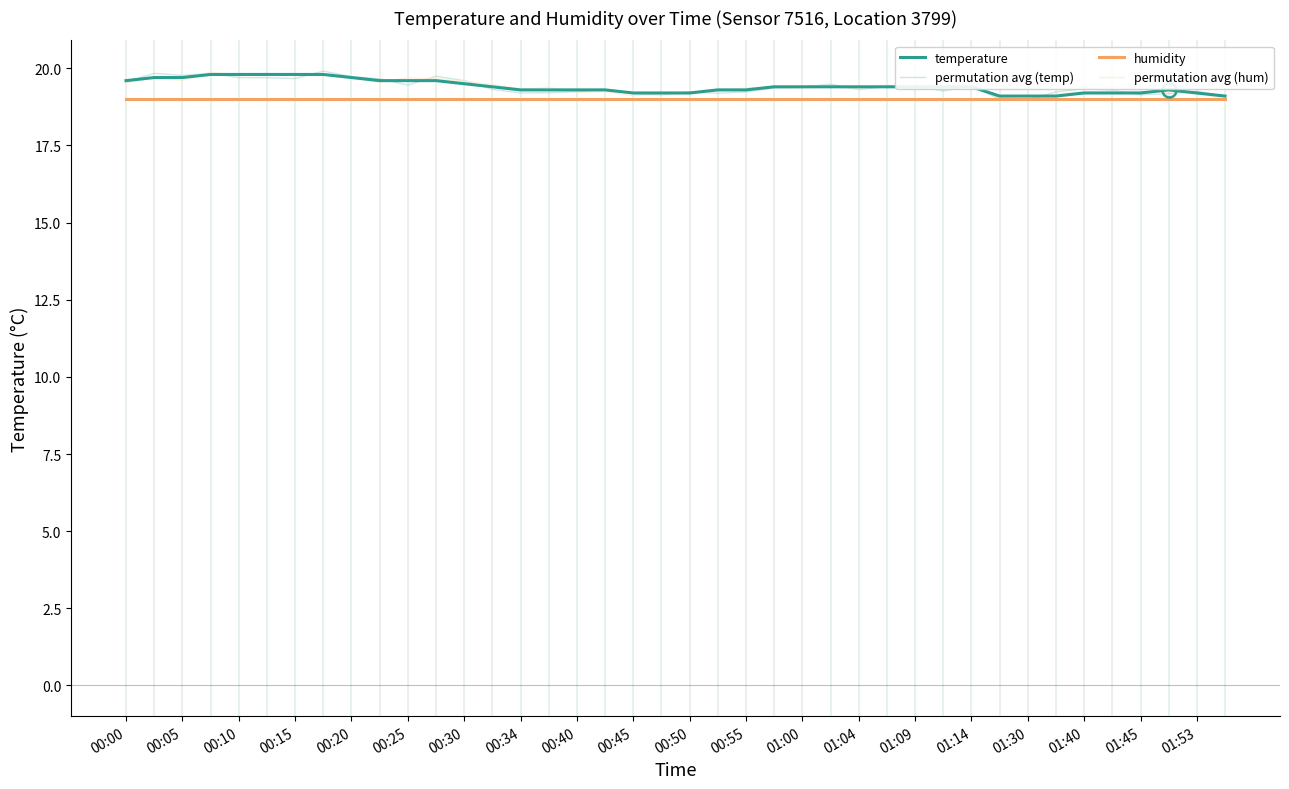

What is the minimum value for permutation avg (temp)?

19.0